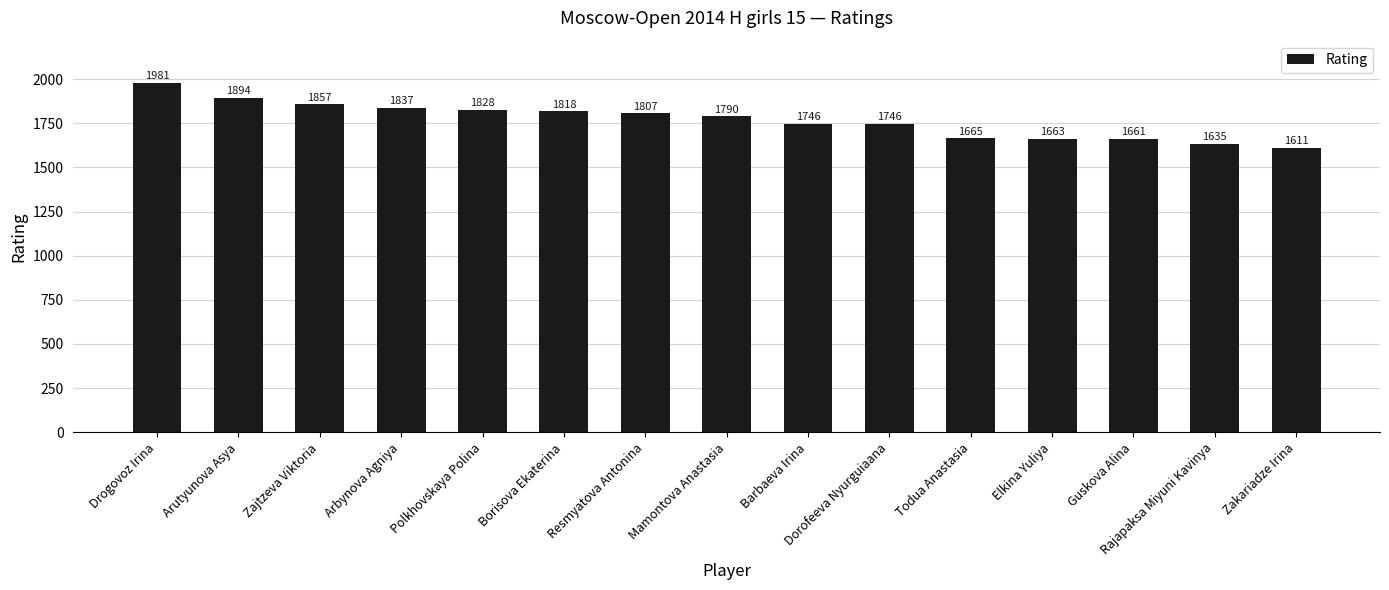

Count the number of data series in this chart.

1